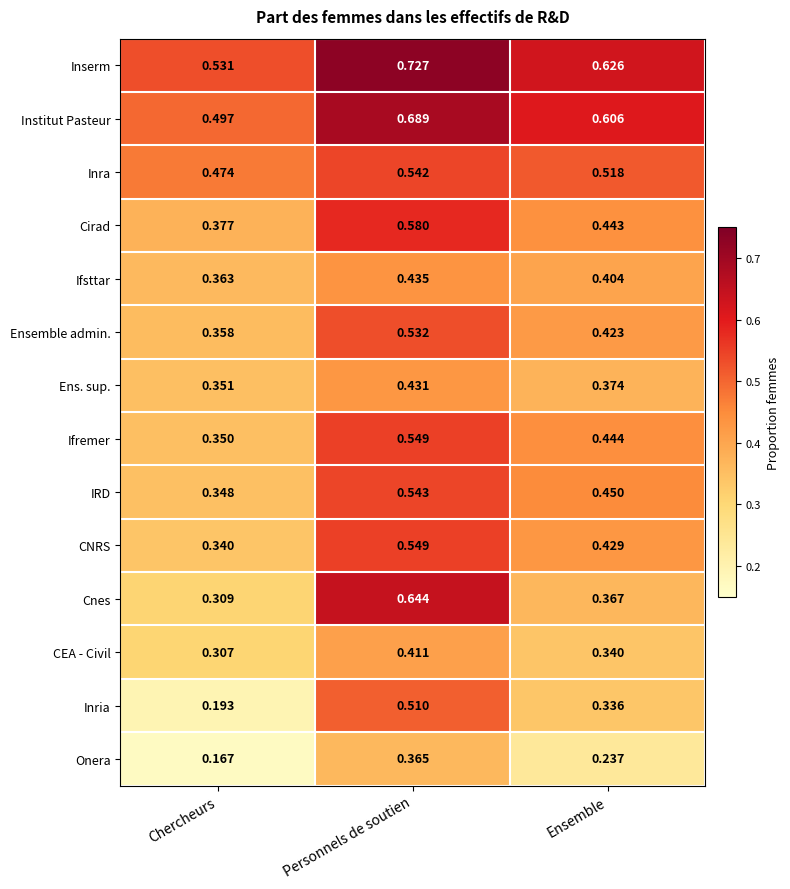

Rank the categories by Ens. sup. value from lowest to highest.

Chercheurs, Ensemble, Personnels de soutien